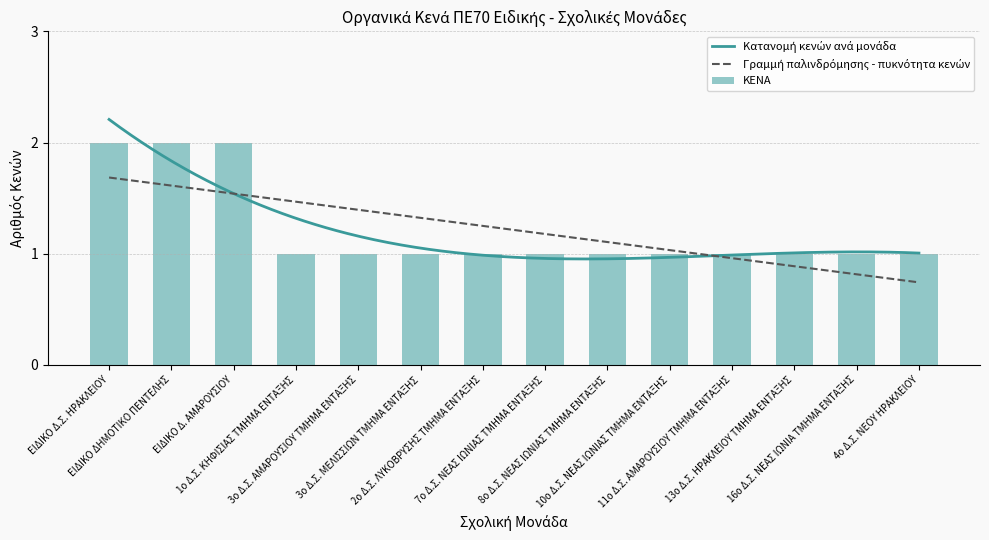

What is the value of the 8th bar from the left?

1